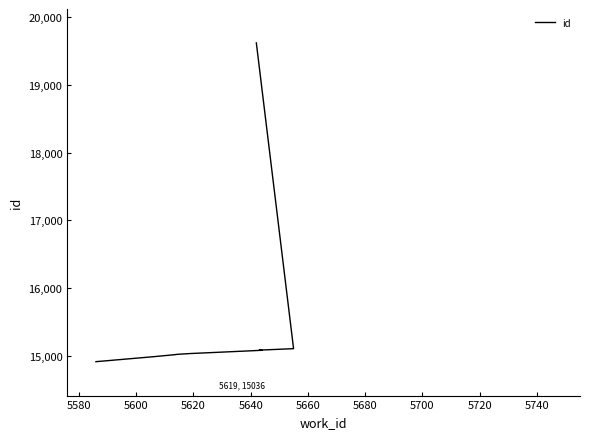

Is it true that the value at 5640 is 5200?

False